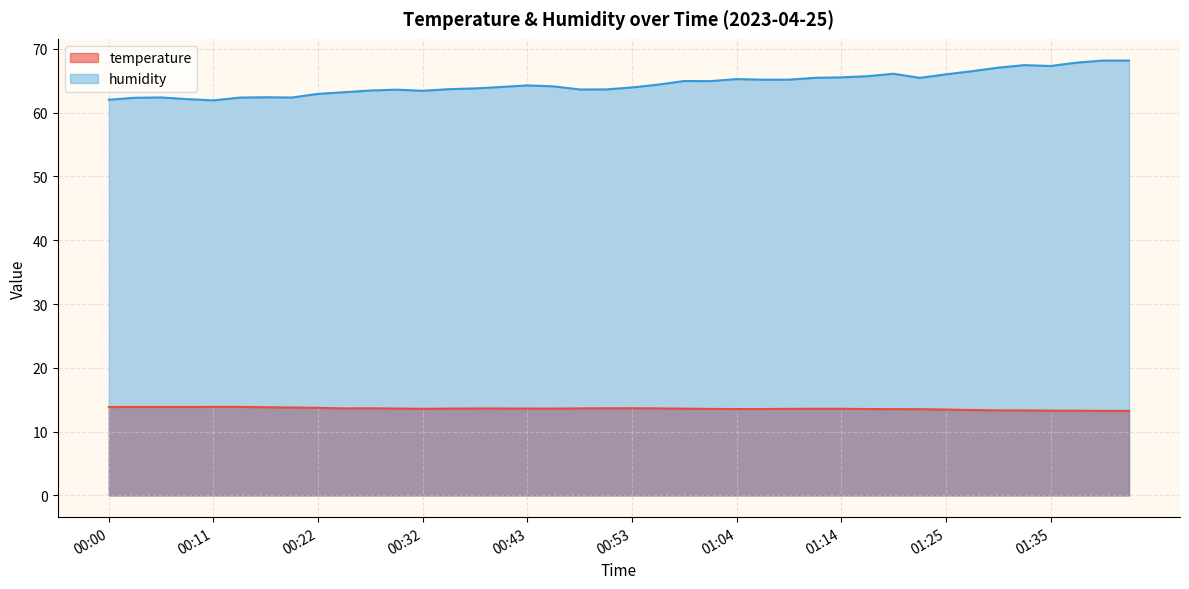

What is the sum of all temperature values?

543.9